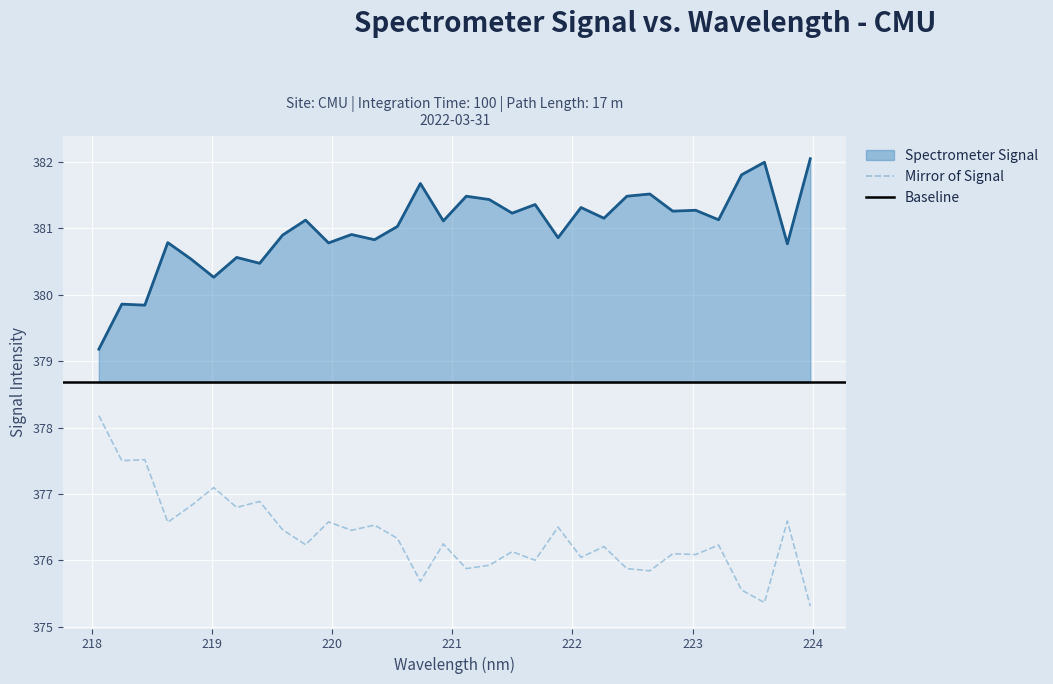

Which has a higher value, 219.9712 or 221.6902?

221.6902